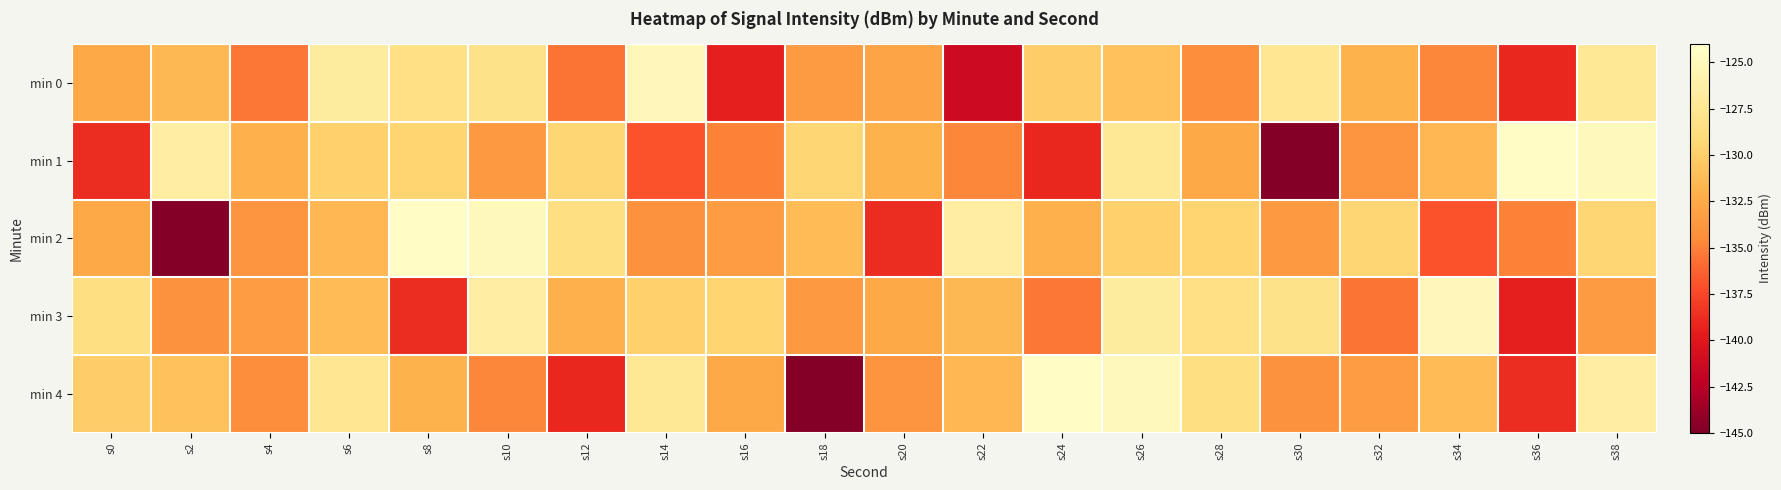

Rank the series by their maximum value, from highest to lowest.

min 1, min 2, min 4, min 0, min 3